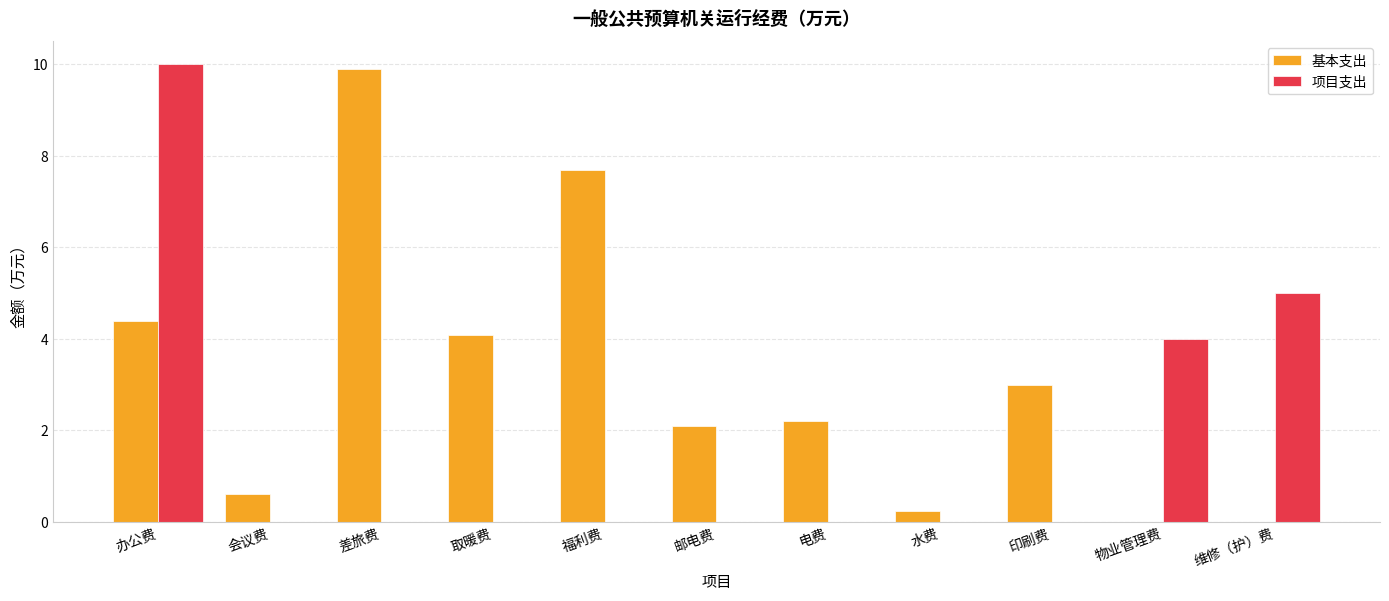

True or false: 基本支出 has a value of 4.5 at 物业管理费.

False